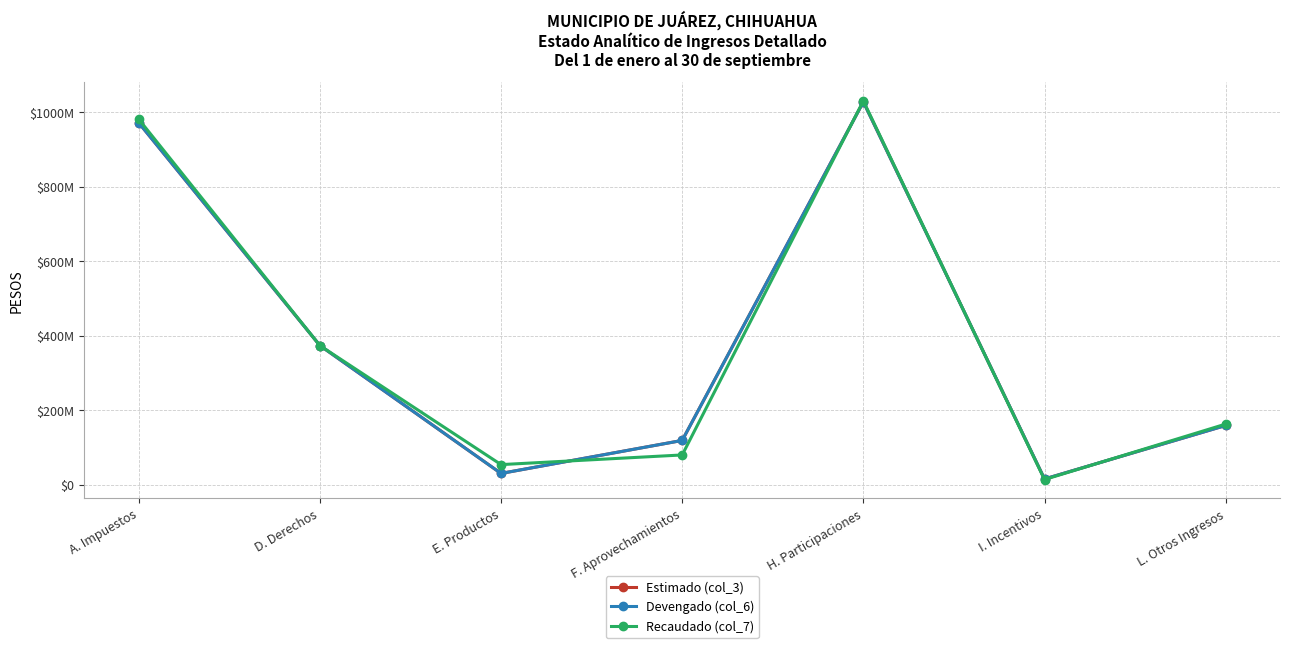

What is the minimum value for Recaudado (col_7)?

13903938.2